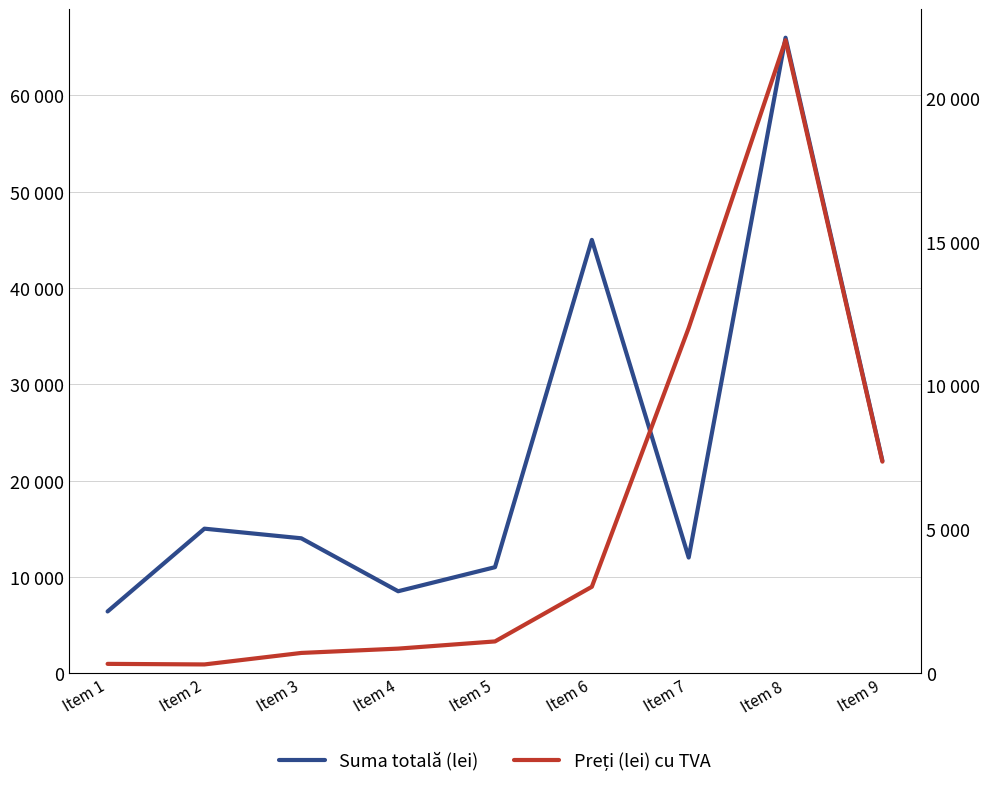

What is the sum of the Suma totală (lei) values at Item 6 and Item 9?

67050